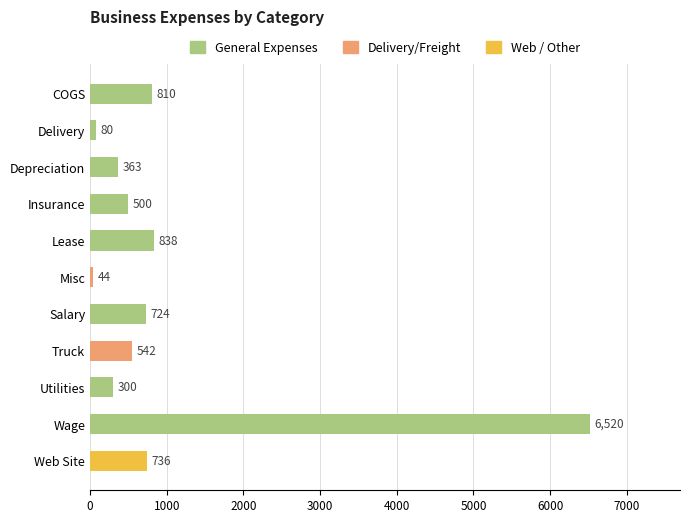

Approximately how many times larger is the value at COGS compared to Truck?

1.5